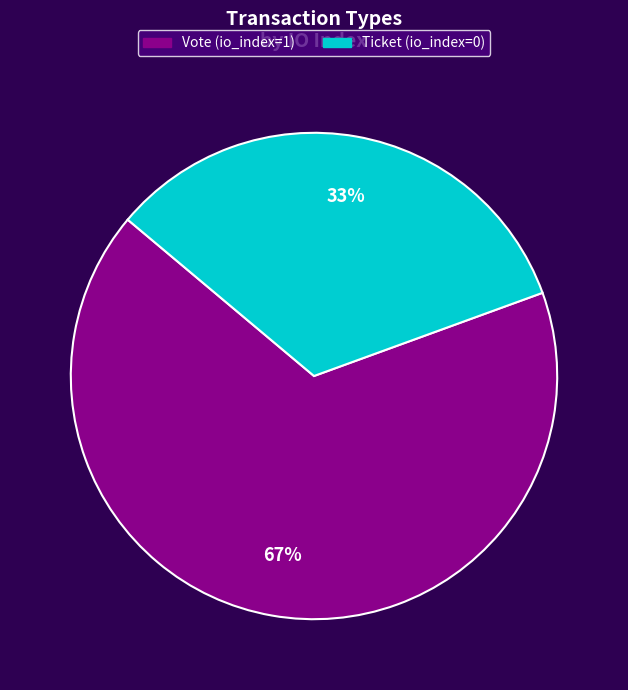

To the nearest percent, what is the average slice percentage?

50%